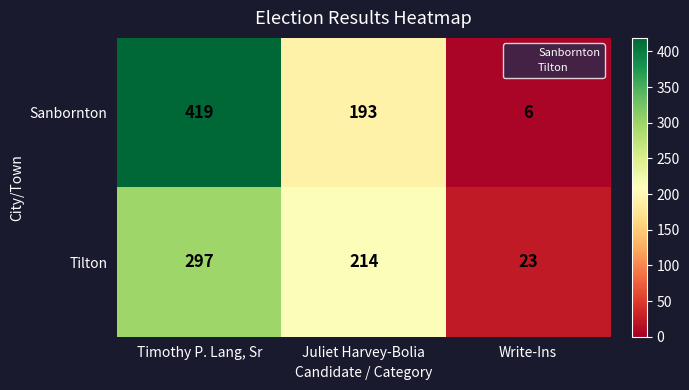

Which series changed the most between Timothy P. Lang, Sr and Write-Ins?

Sanbornton